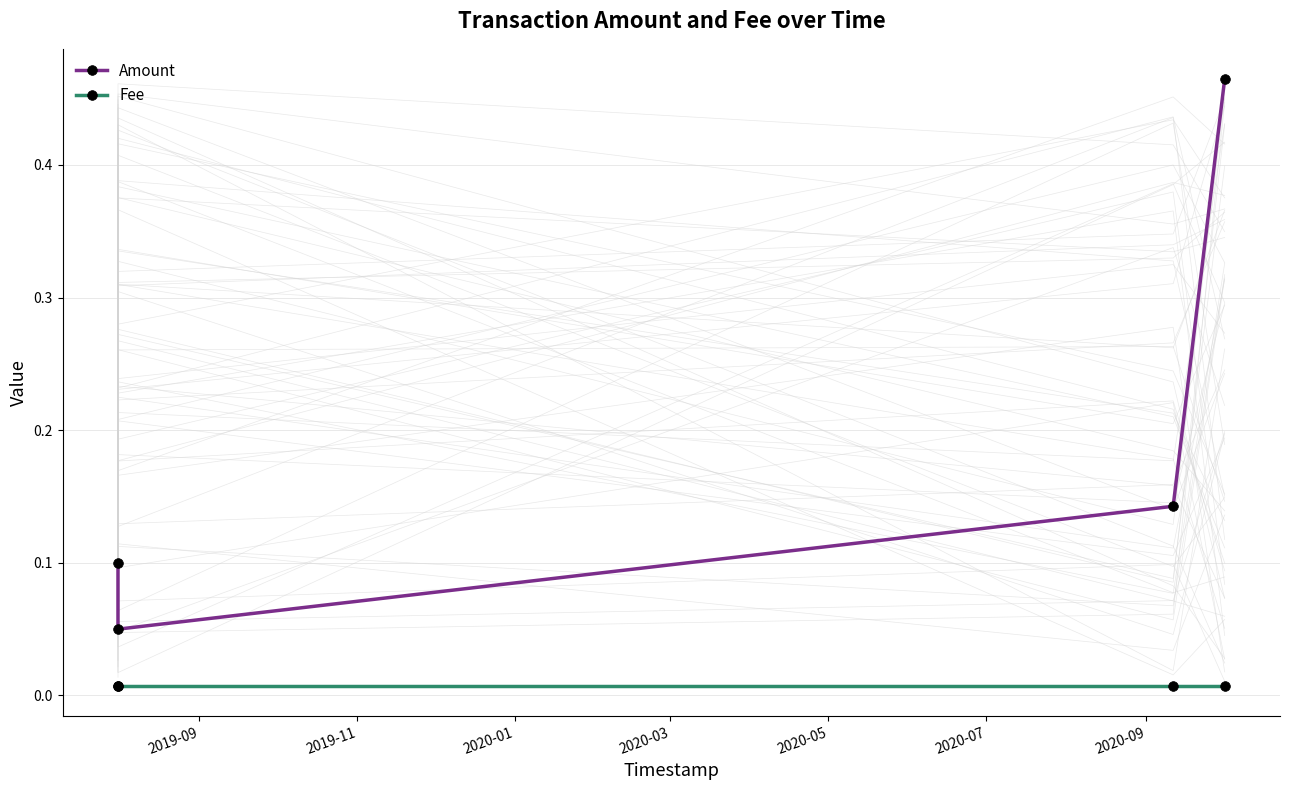

True or false: Fee has more than 2 points higher than both neighbors.

False